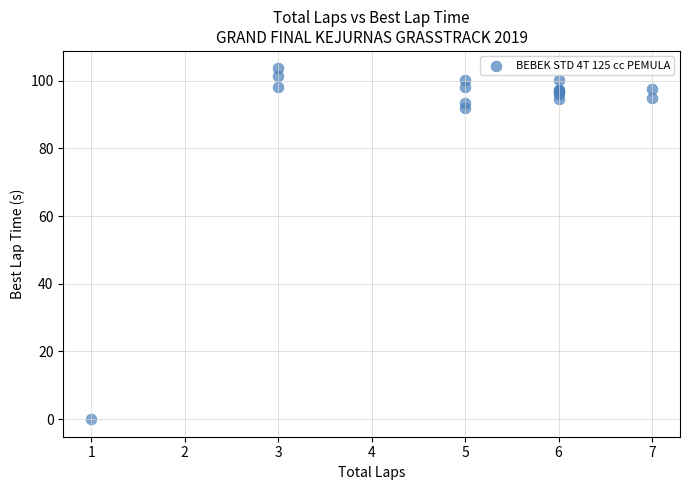

What Y value in the scatter plot is closest to 51?

92.0